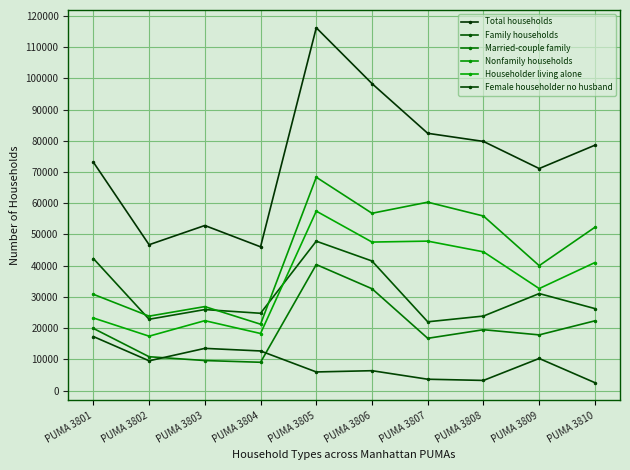

What is the total value across all series at PUMA 3807?

233051